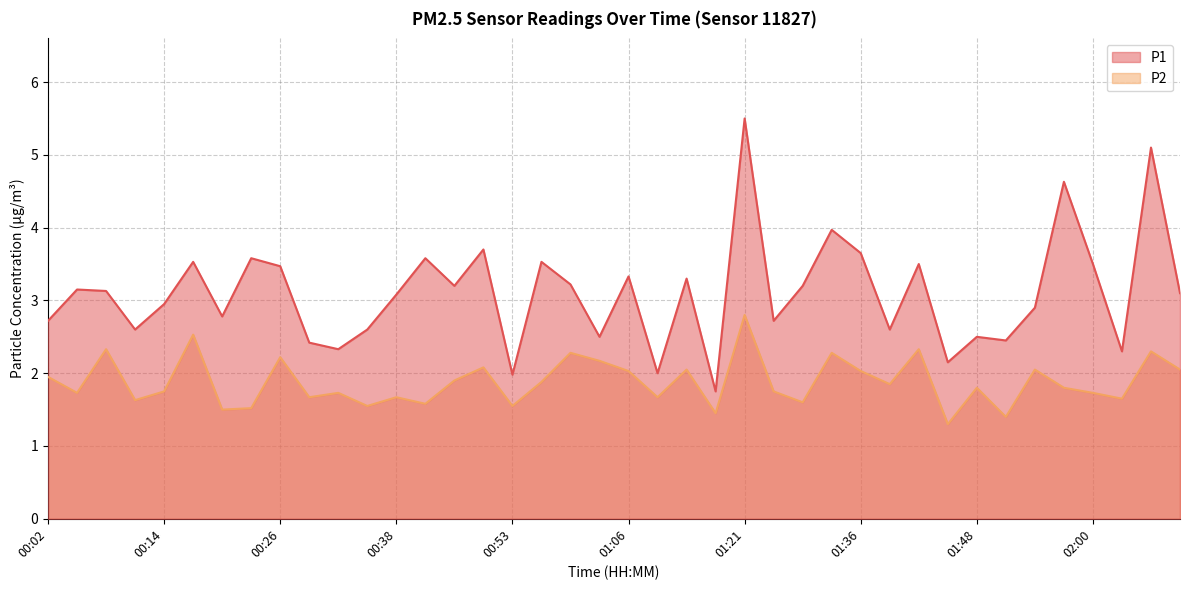

Which category has the highest value in the P2 series?

01:21